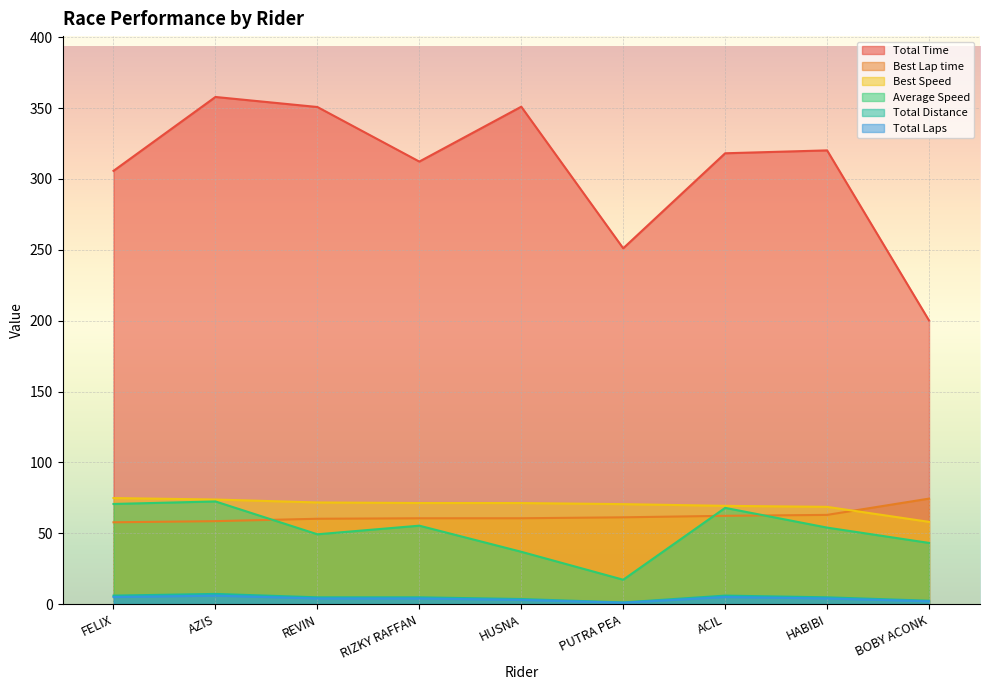

What is the difference between the Average Speed values at HUSNA and AZIS?

35.5